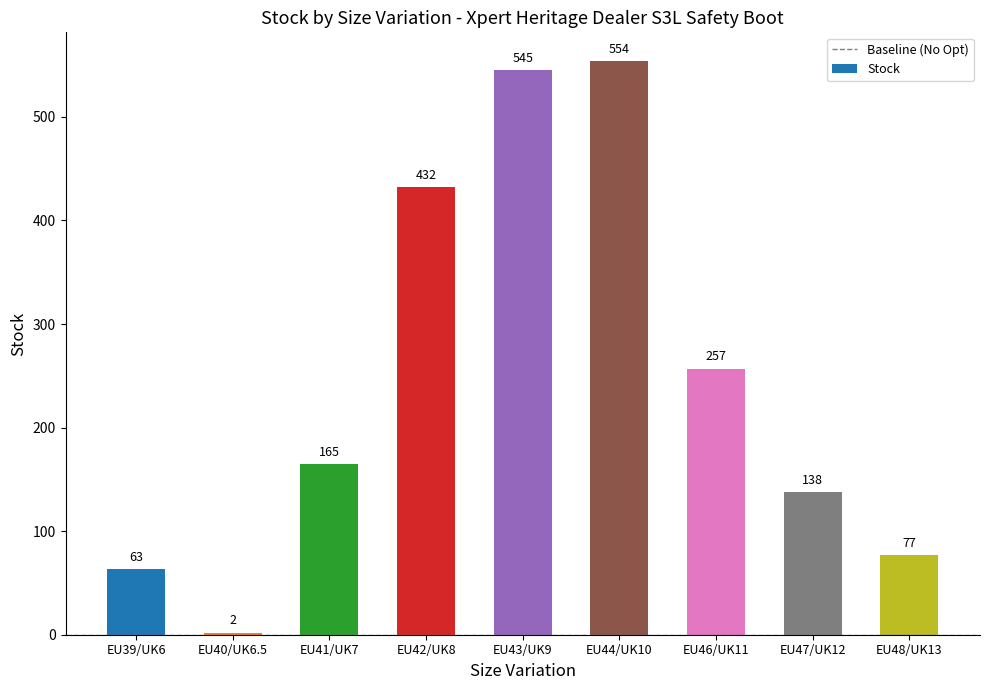

At which category does the chart reach its minimum across all series?

EU40/UK6.5